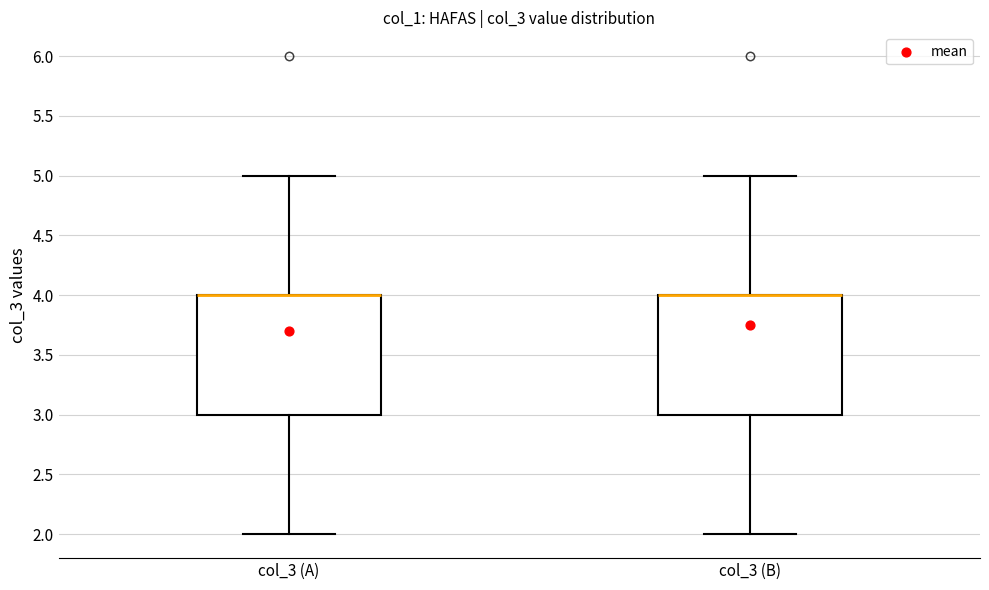

Where is the lower edge of the box for col_3 (A) on the y-axis? The values are not printed on the chart, so give them approximately, as read against the axis.

3